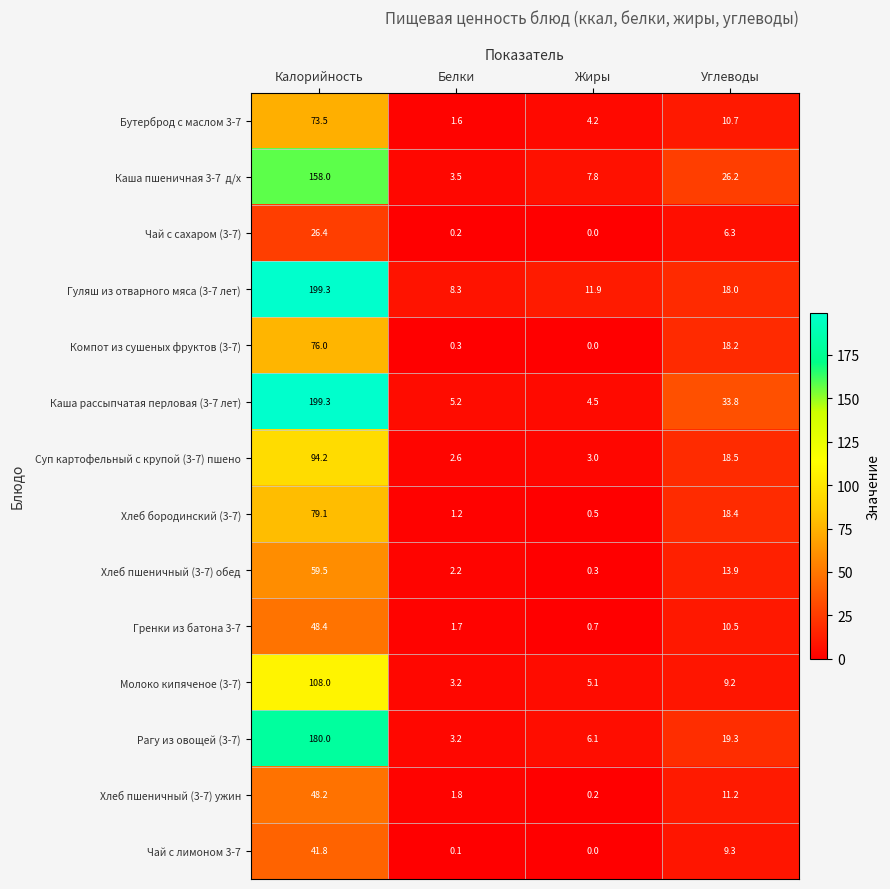

Rank the categories by Каша рассыпчатая перловая (3-7 лет) value from highest to lowest.

Калорийность, Углеводы, Белки, Жиры